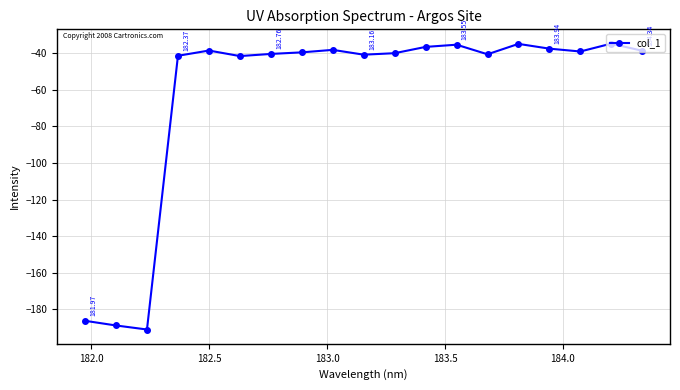

Is this an area chart (filled region under the line)?

No